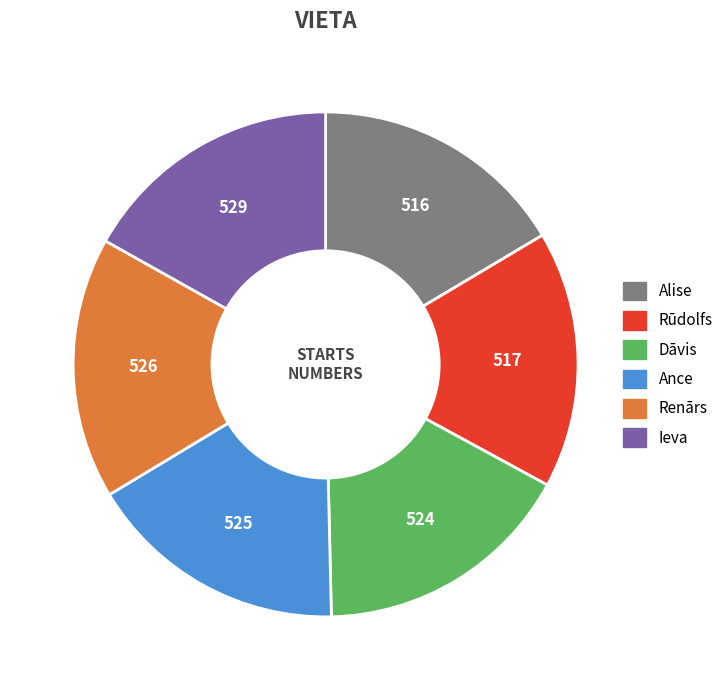

The Dāvis slice represents 17% of the pie. True or false?

True